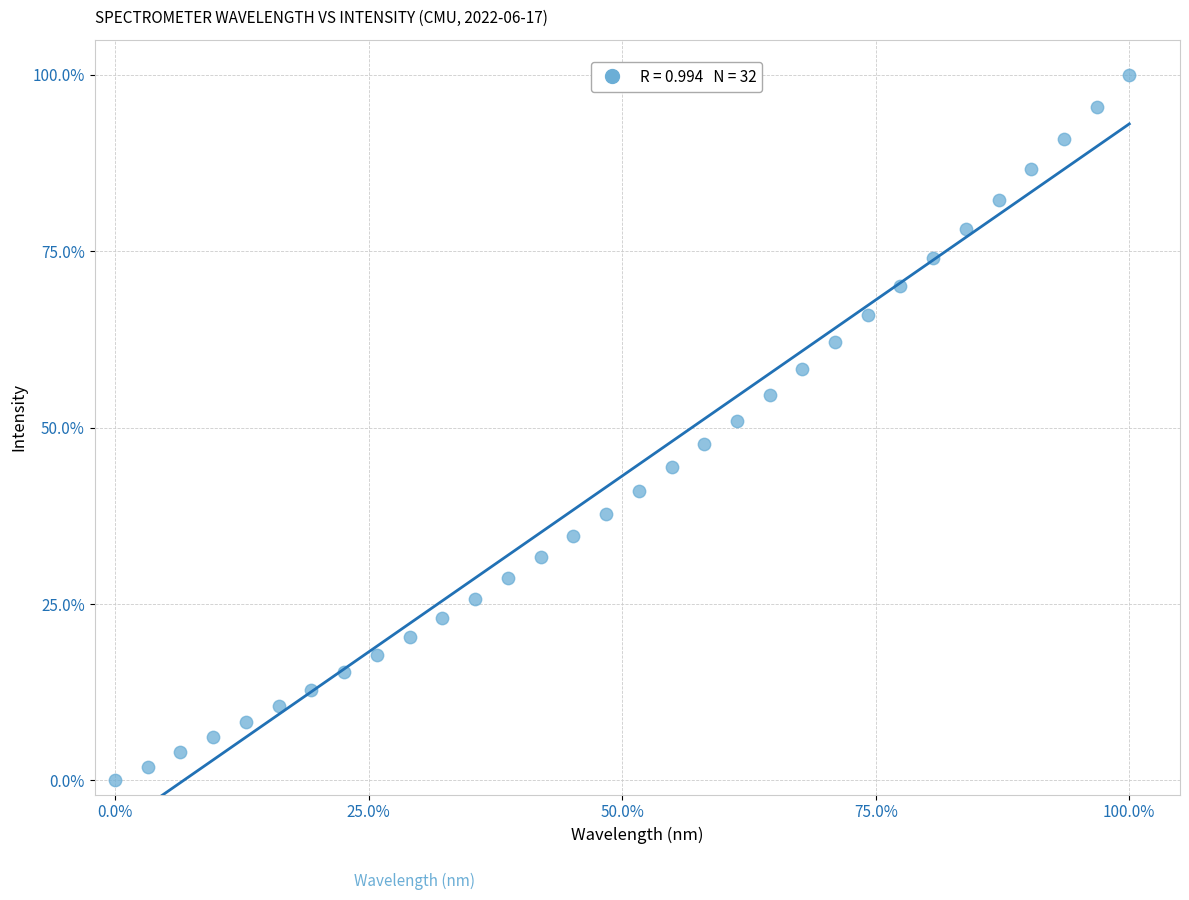

What is the range of Y values (max minus min)?

100.0